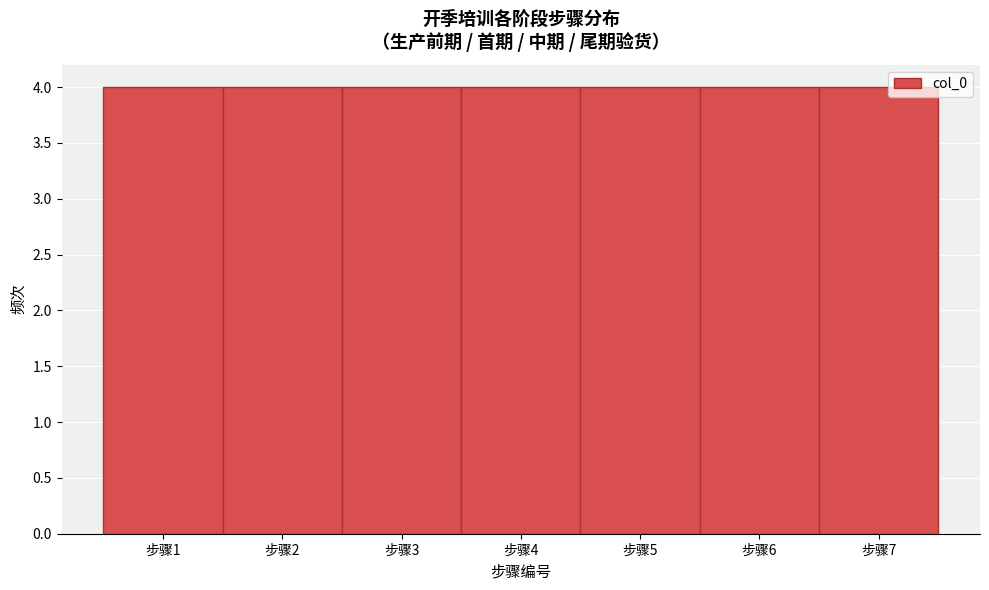

What is the height of the bar covering 5.5 to 6.5 on the x-axis? The values are not printed on the chart, so give them approximately, as read against the axis.

4